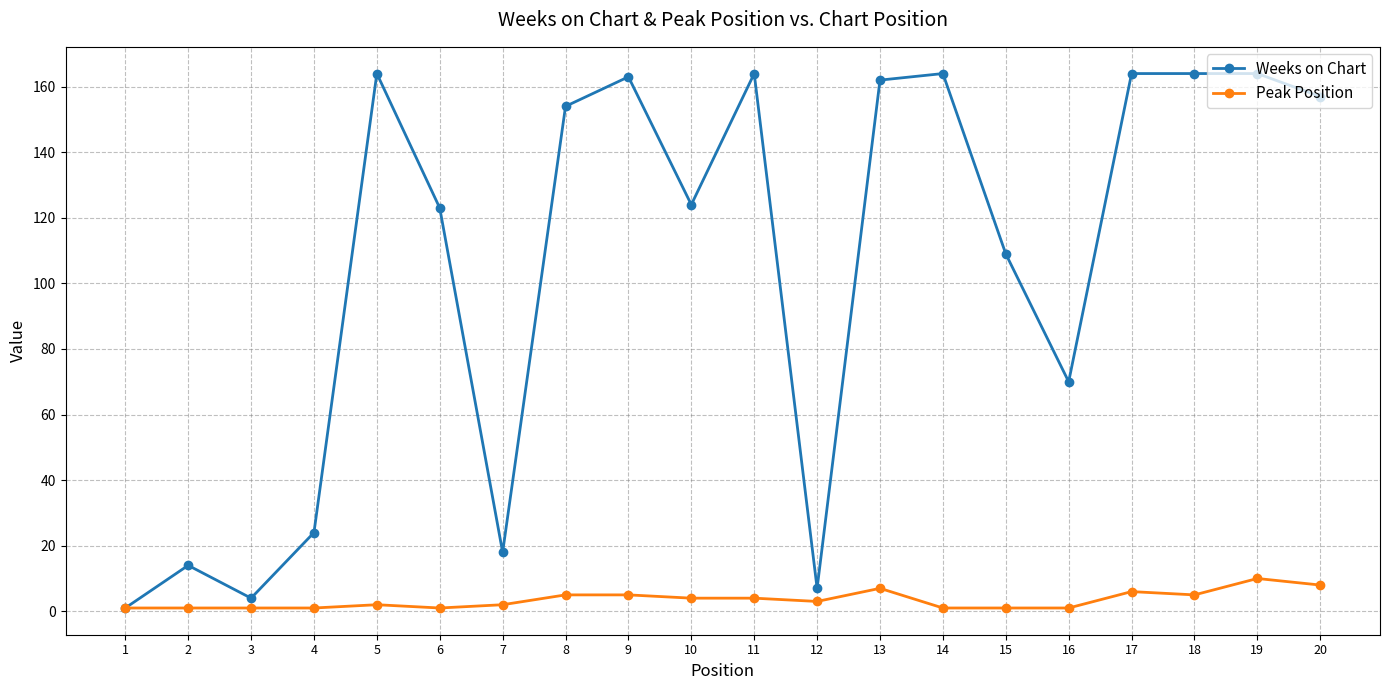

What is the greatest value displayed?

164